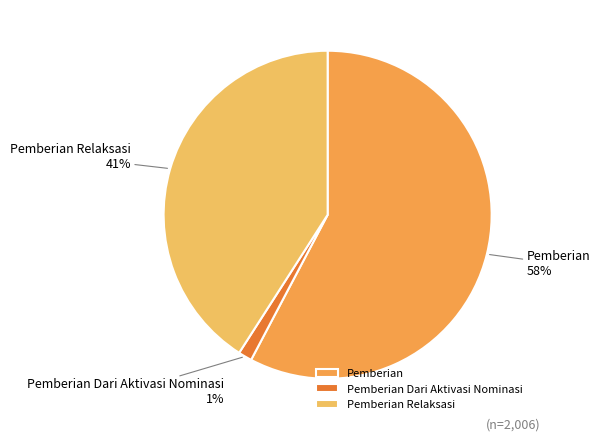

To the nearest percent, what is the combined percentage of Pemberian Dari Aktivasi Nominasi and Pemberian?

59%